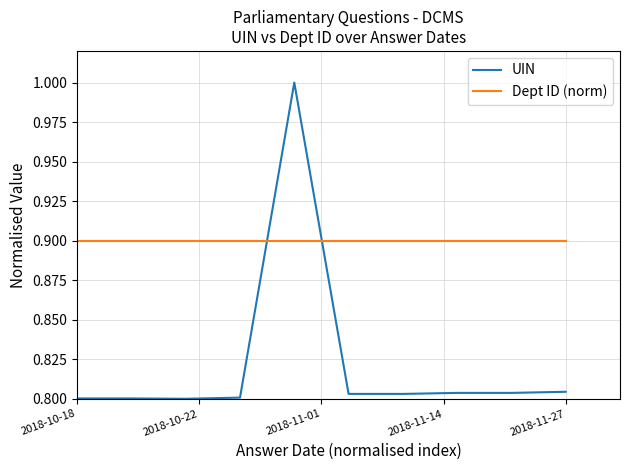

Which series has the largest range (max minus min)?

UIN